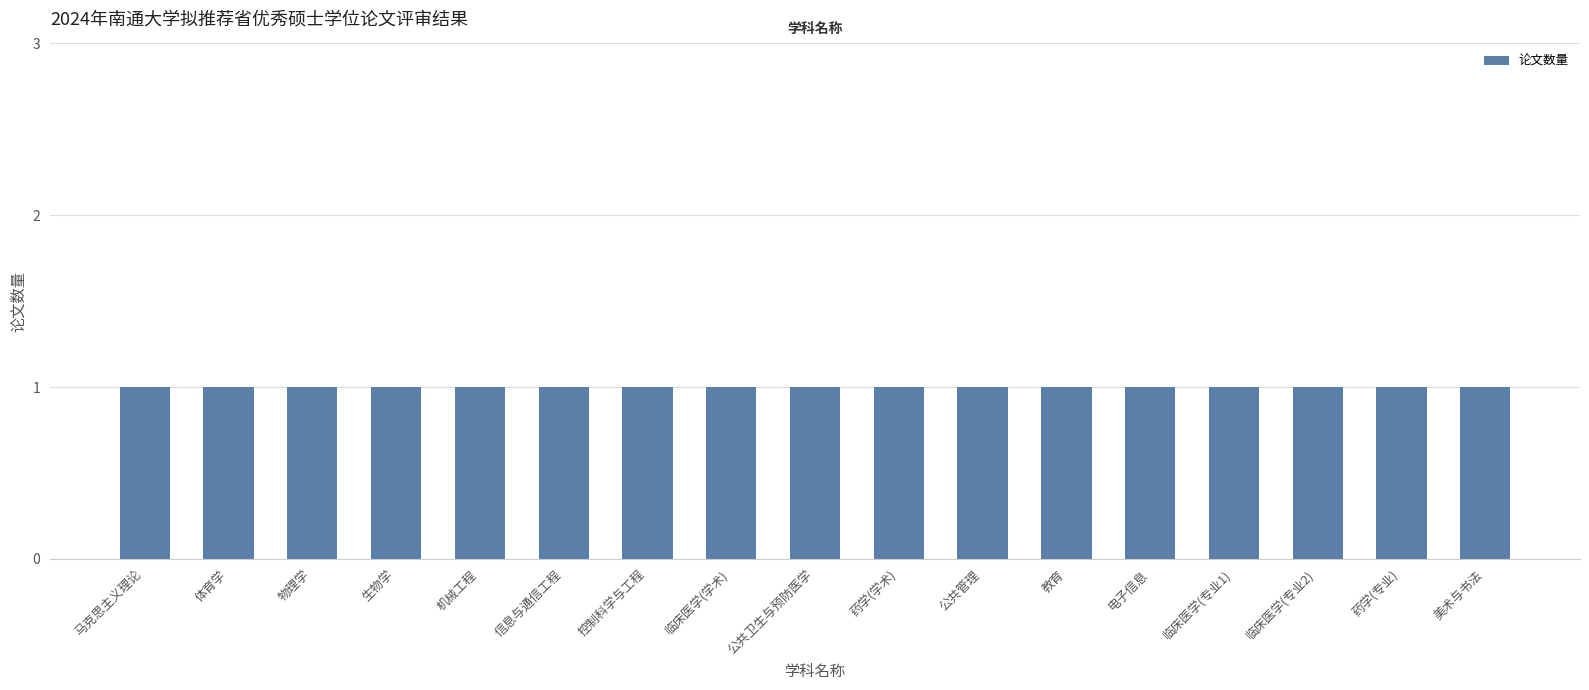

Between 学术学位 and 专业学位, which is larger?

学术学位